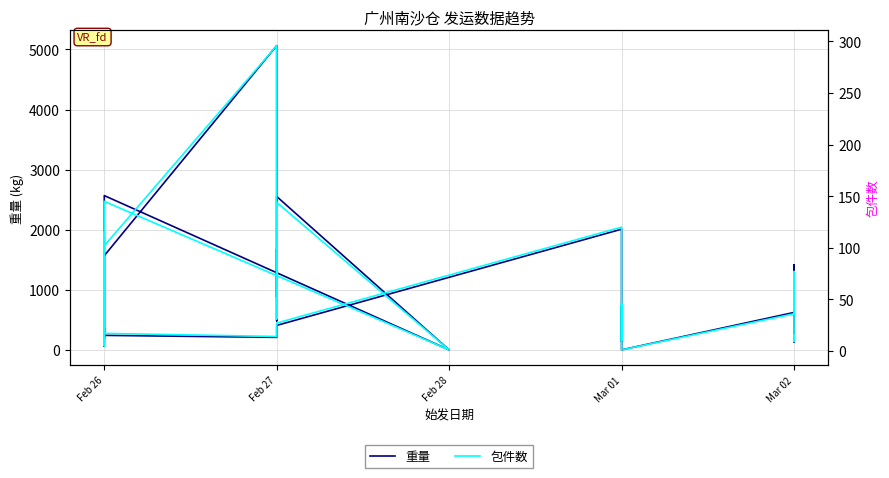

Where do 包件数 and 重量 first cross each other?

Feb 27 and Feb 28